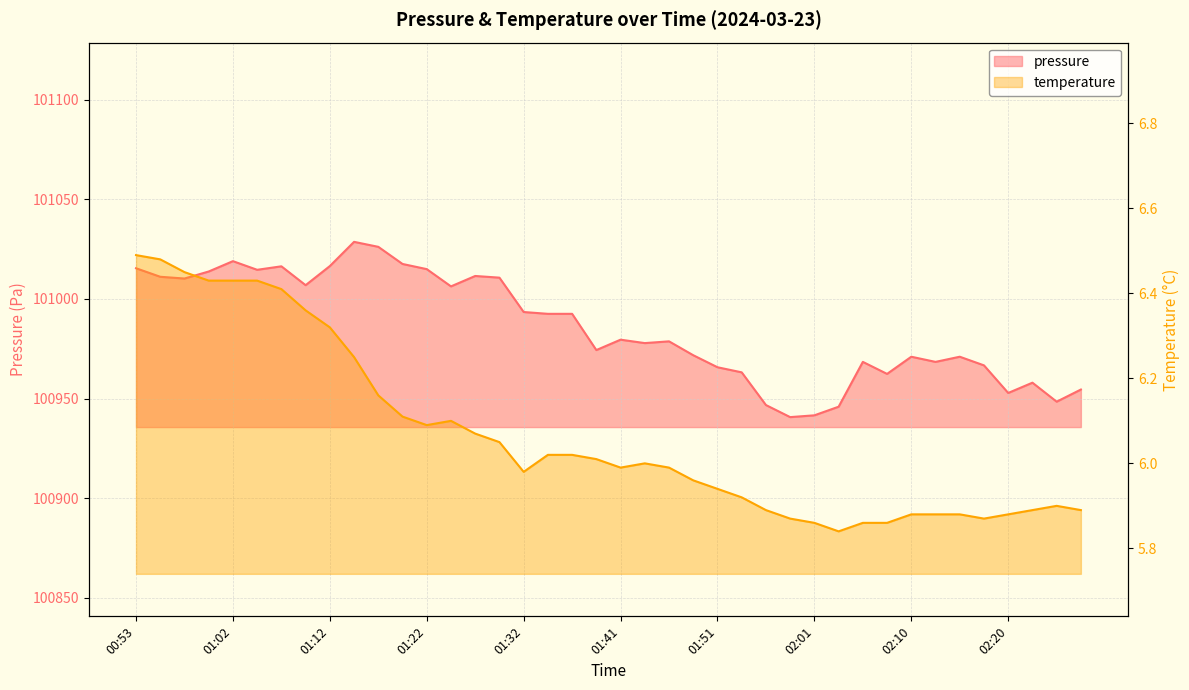

Does the chart display data point markers on the line(s)?

No